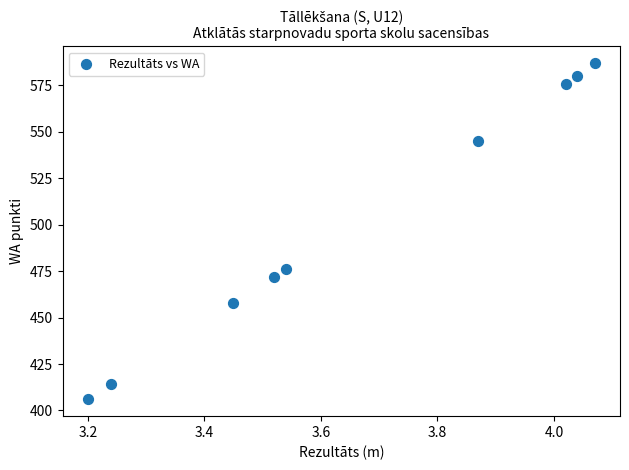

What is the range of Y values (max minus min)?

181